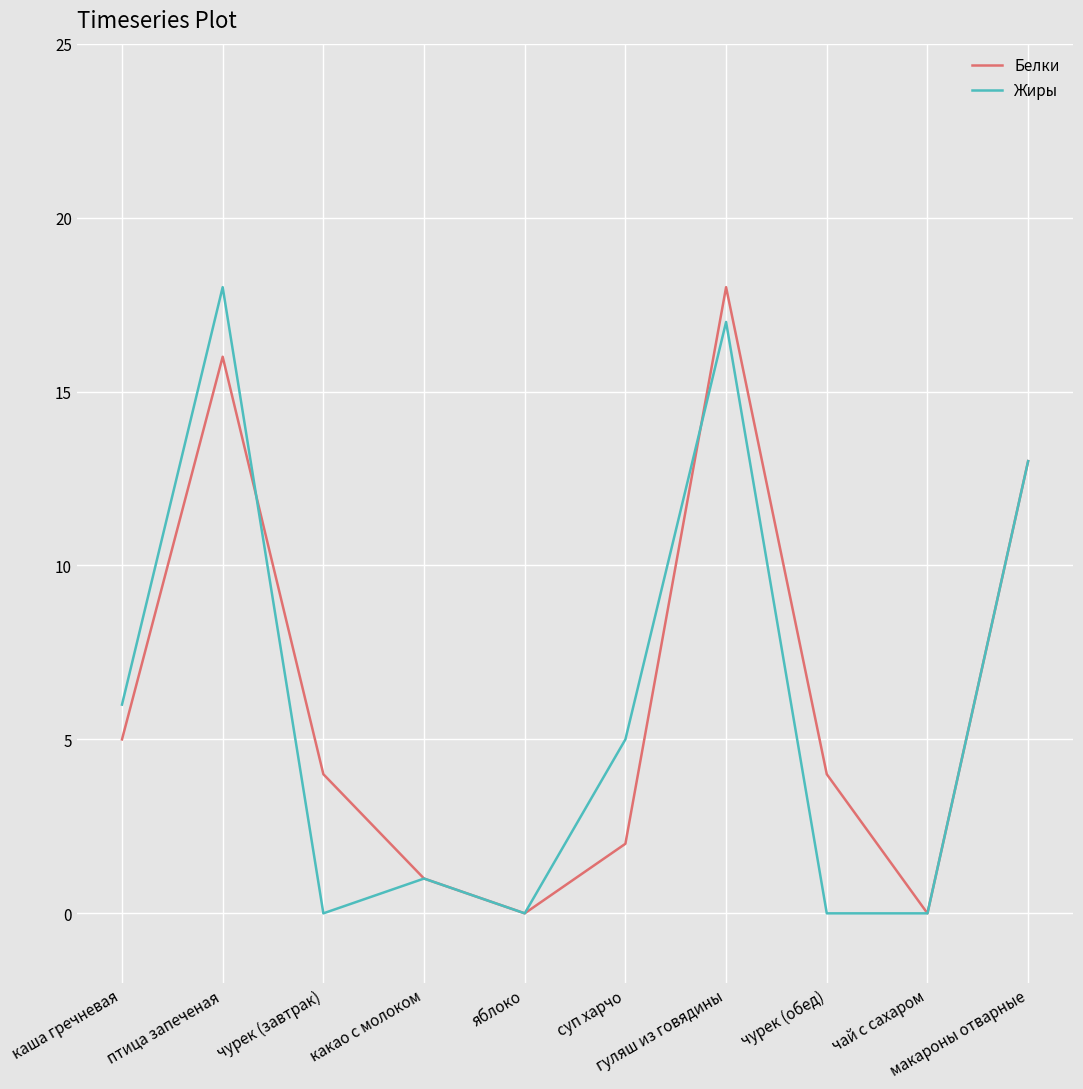

Rank the series at чурек (обед) from highest to lowest value.

Белки, Жиры